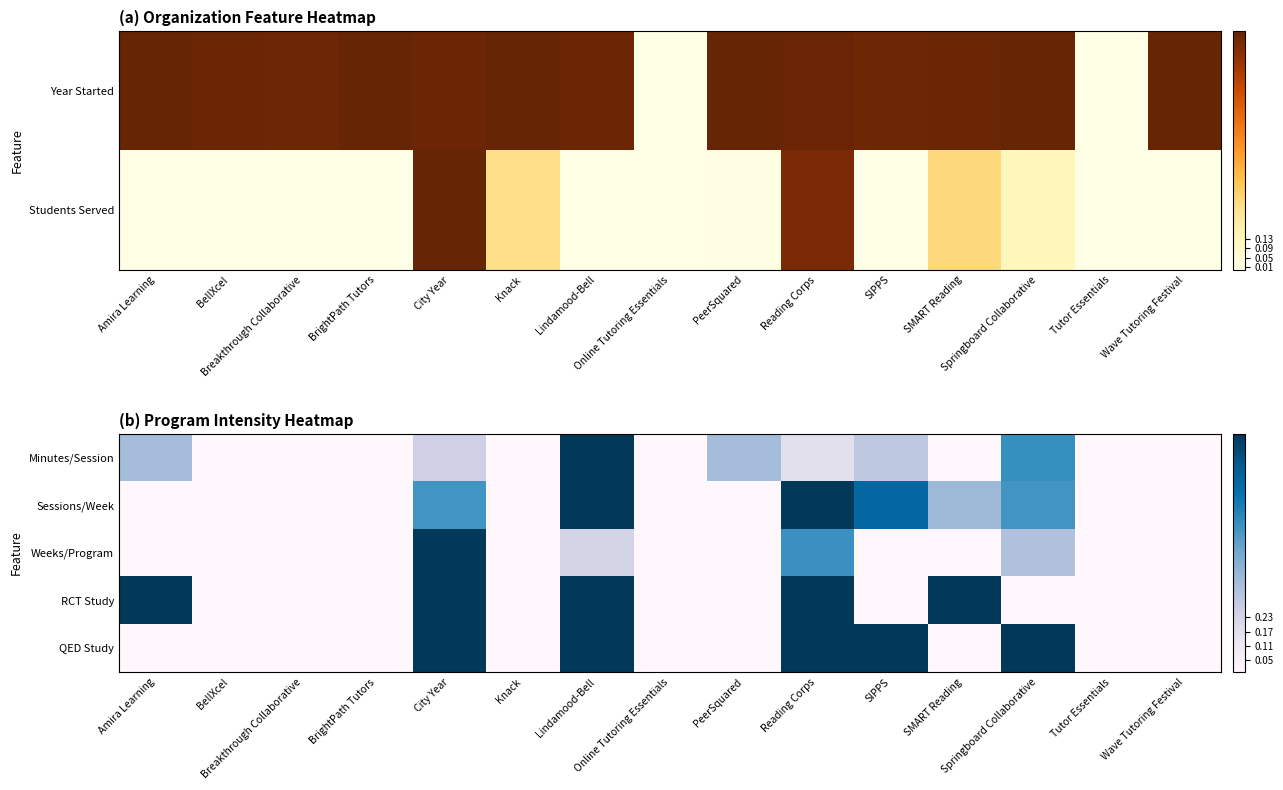

The value of Sessions/Week at Amira Learning is 0.0. True or false?

True